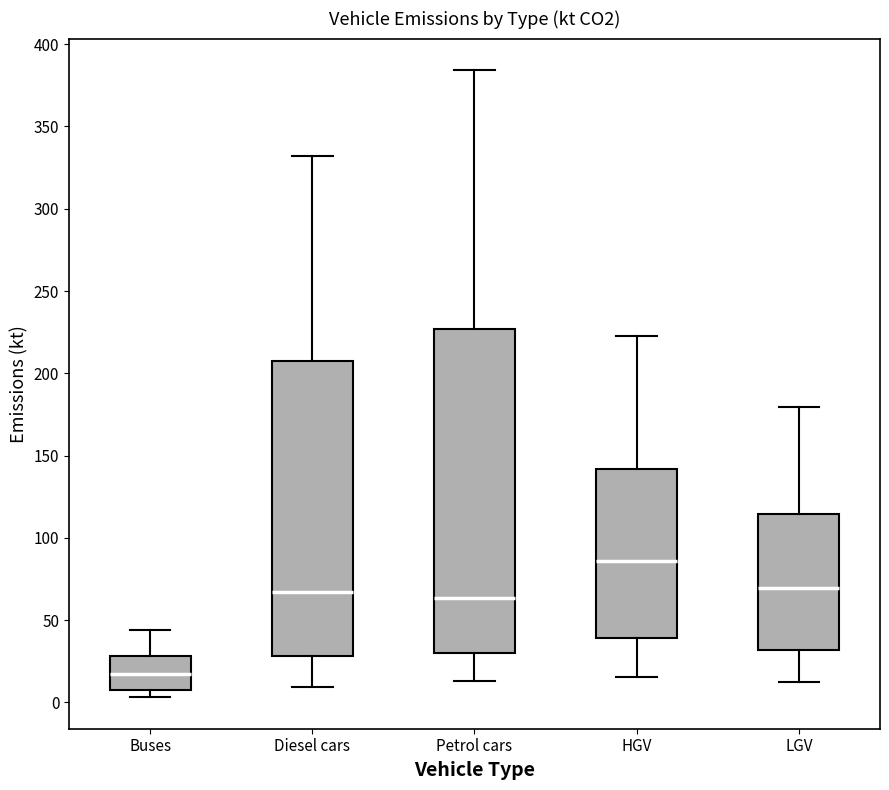

Which box has the lowest median line?

Buses